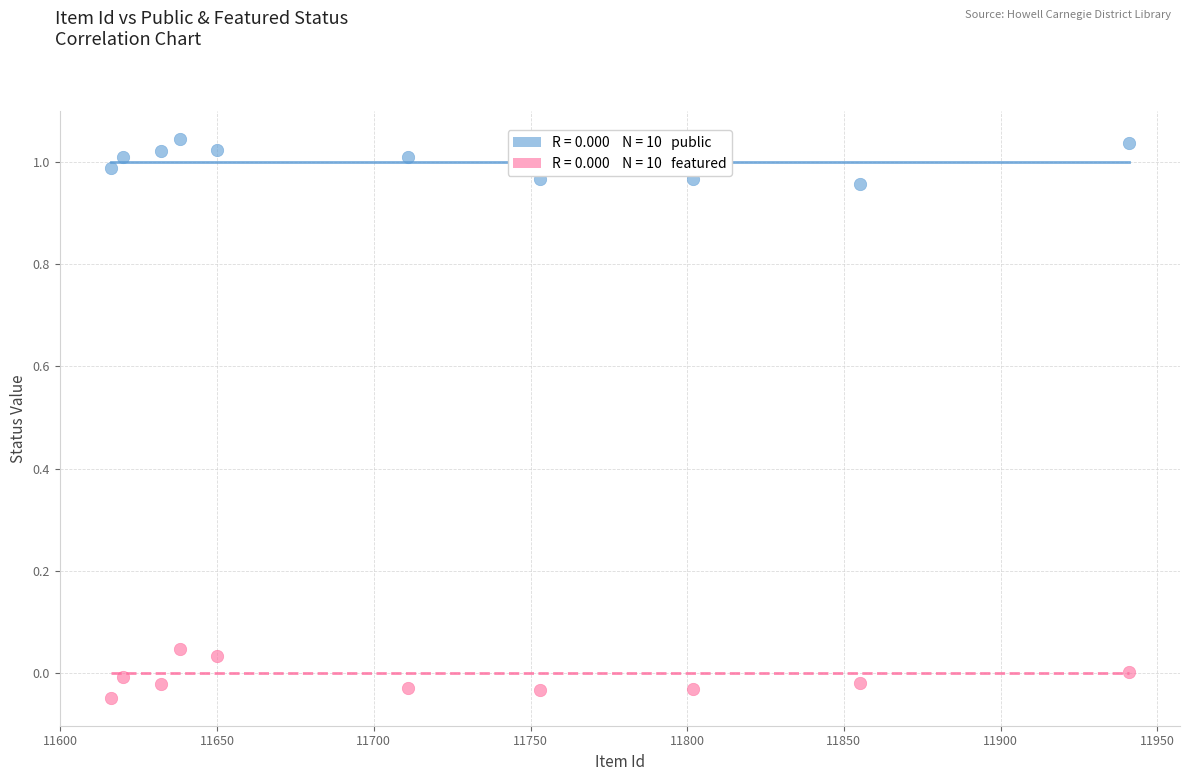

Across all data points, what is the range of Y values (max minus min)?

1.1